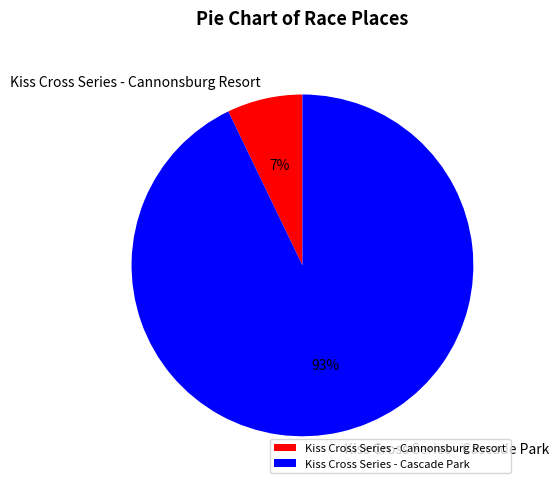

What is the largest slice in the pie chart?

Kiss Cross Series - Cascade Park